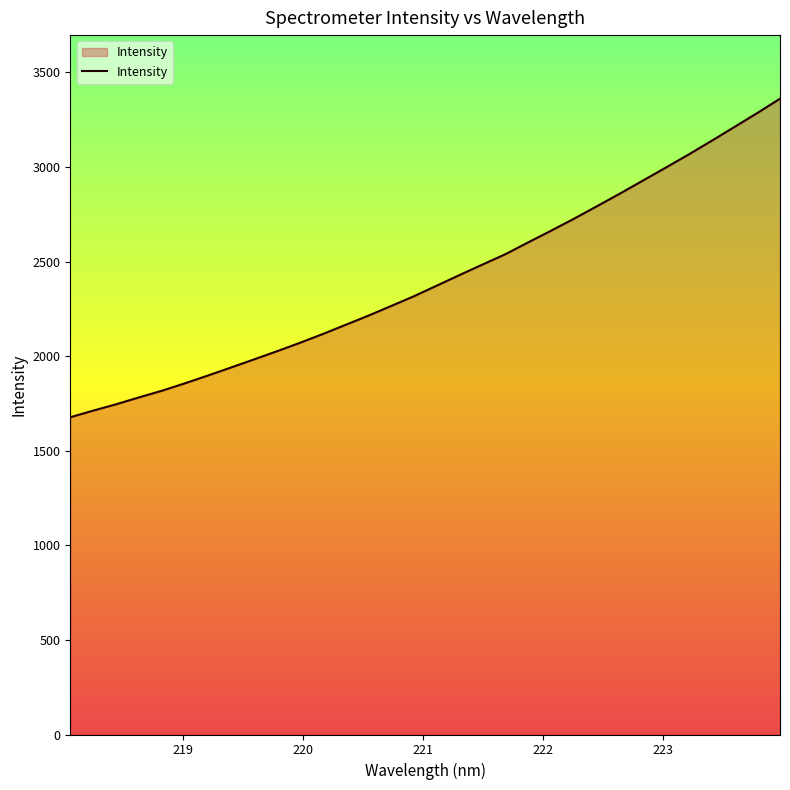

What is the difference between the maximum and minimum values?

1684.0